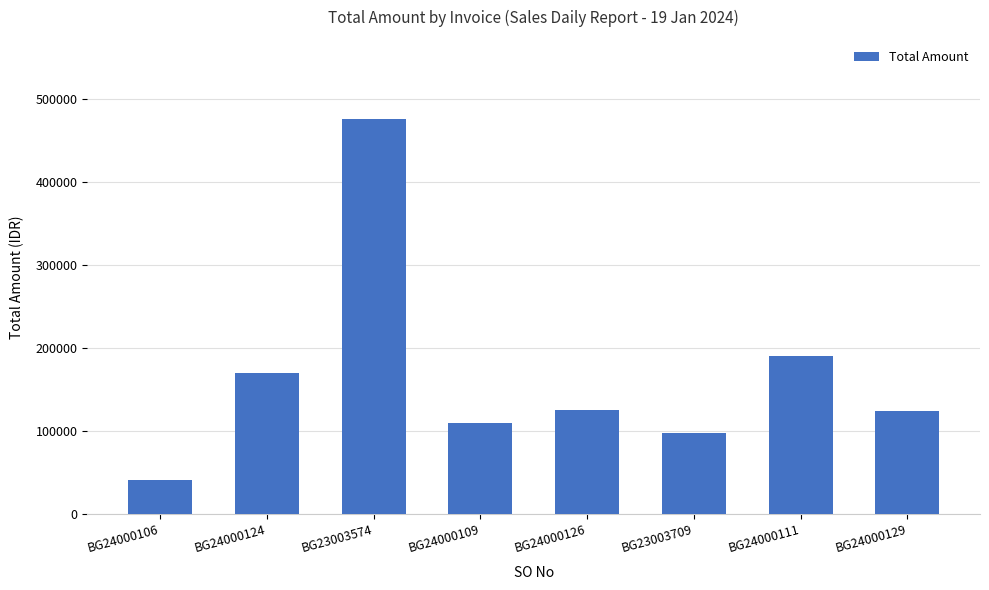

Which category has the highest value across all series?

BG23003574